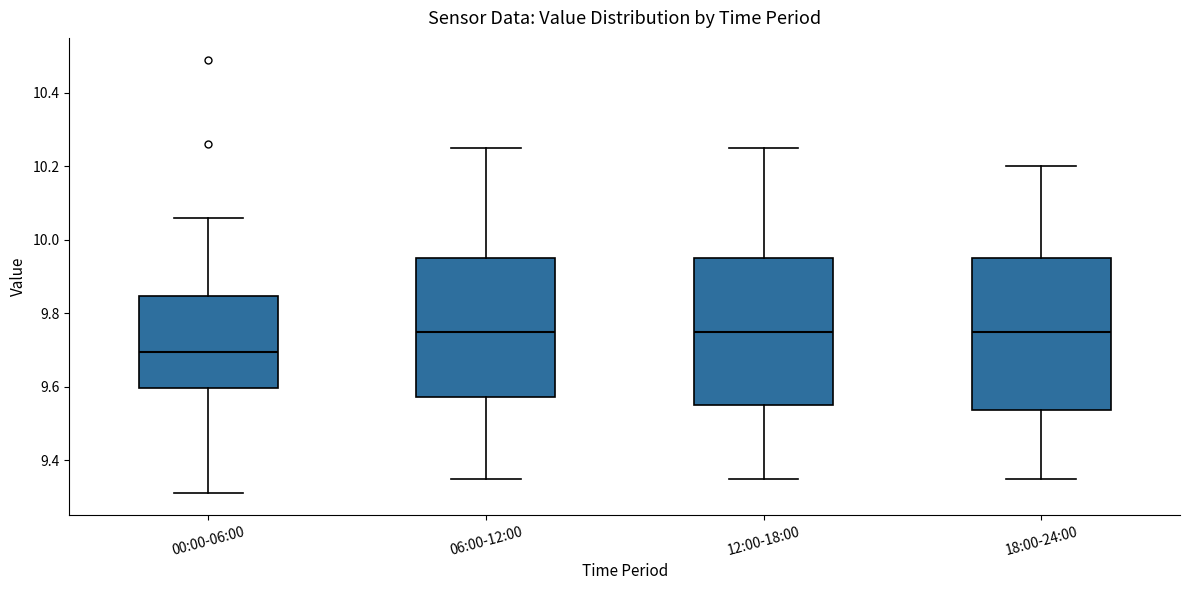

Reading left to right, read every box against the y-axis: the position of its median line, the range the box covers, and the ends of its whiskers. The values are not printed on the chart, so give them approximately, as read against the axis.

00:00-06:00: median 9.70, box 9.60 to 9.84, whiskers 9.32 to 10.06
06:00-12:00: median 9.76, box 9.58 to 9.96, whiskers 9.36 to 10.26
12:00-18:00: median 9.76, box 9.56 to 9.96, whiskers 9.36 to 10.26
18:00-24:00: median 9.76, box 9.54 to 9.96, whiskers 9.36 to 10.20